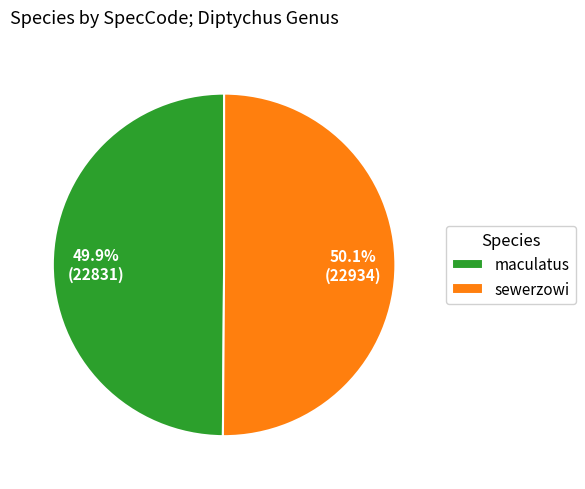

To the nearest percent, what is the combined percentage of sewerzowi and maculatus?

100%